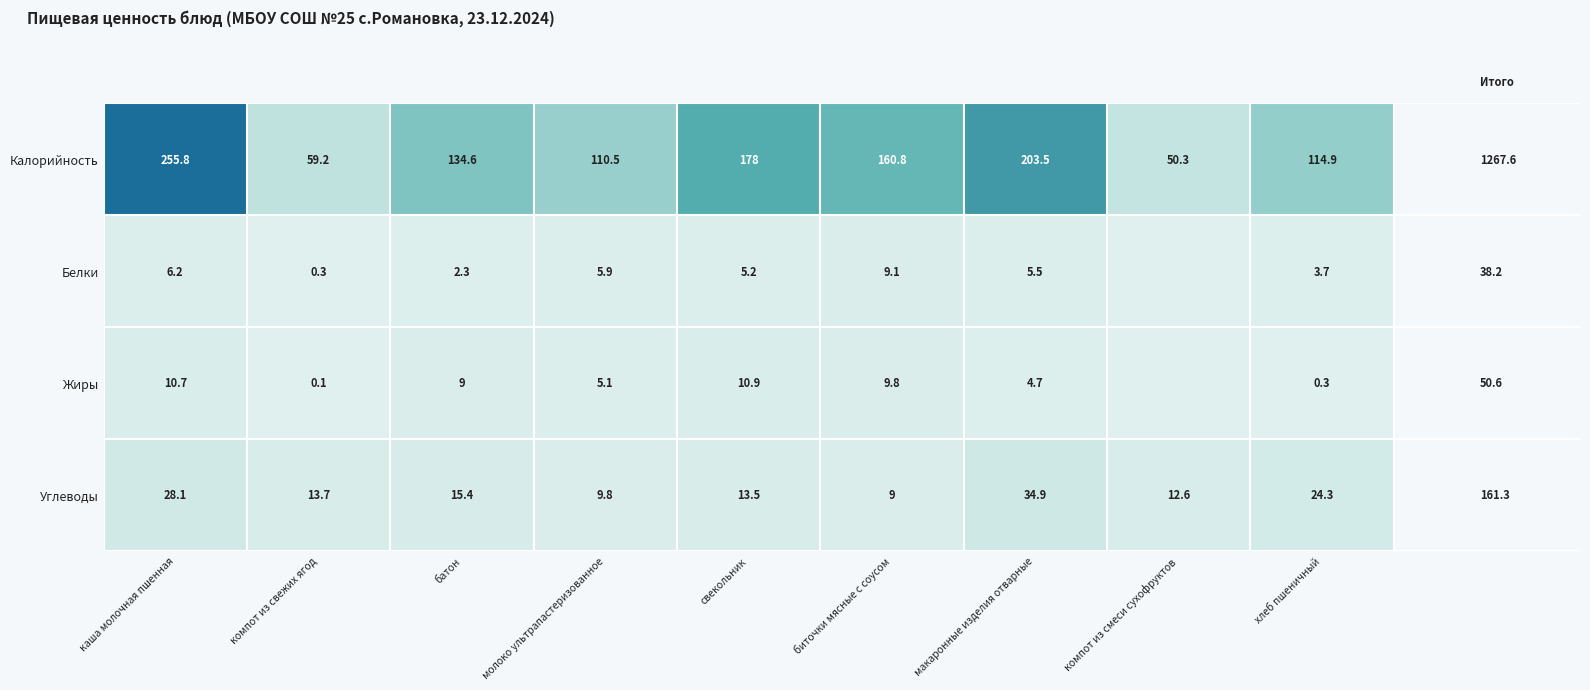

At which label is Углеводы closest to 21?

хлеб пшеничный